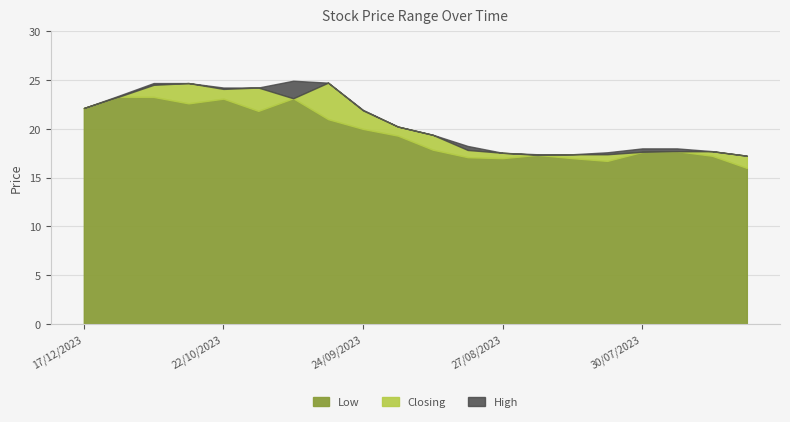

In Closing, how many points are higher than both neighbors (excluding endpoints)?

3